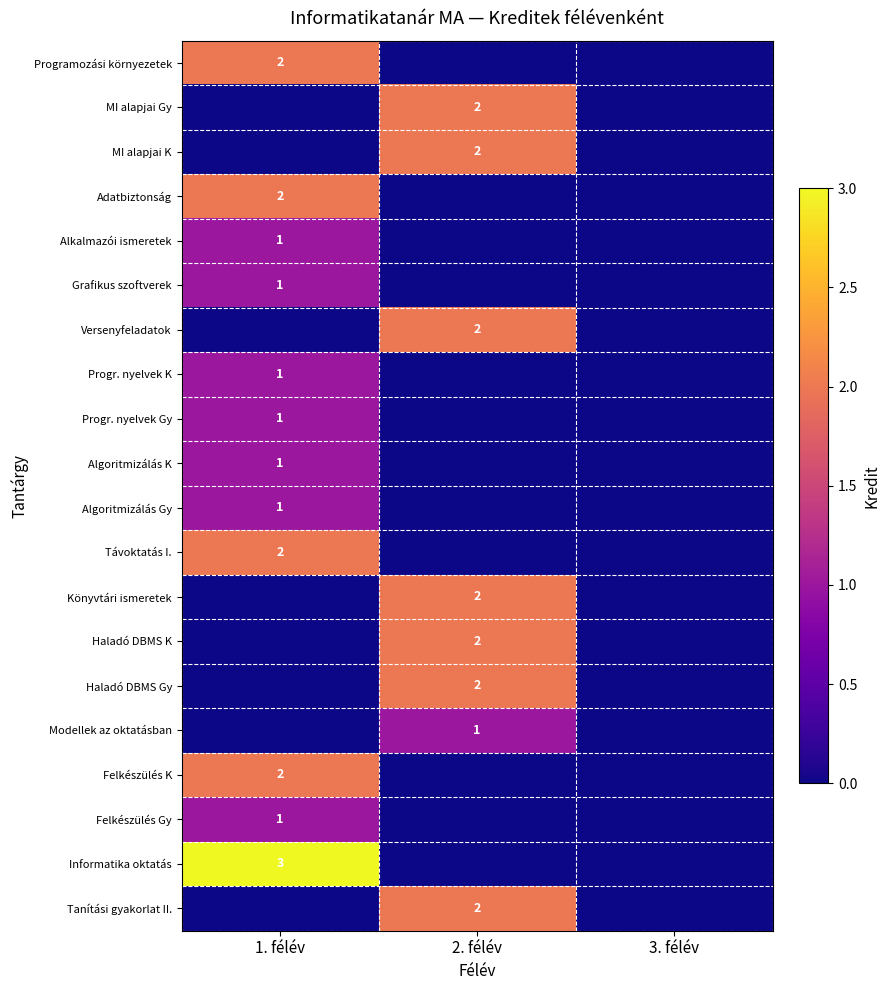

The value of Alkalmazói ismeretek at 1. félév is 1. True or false?

True